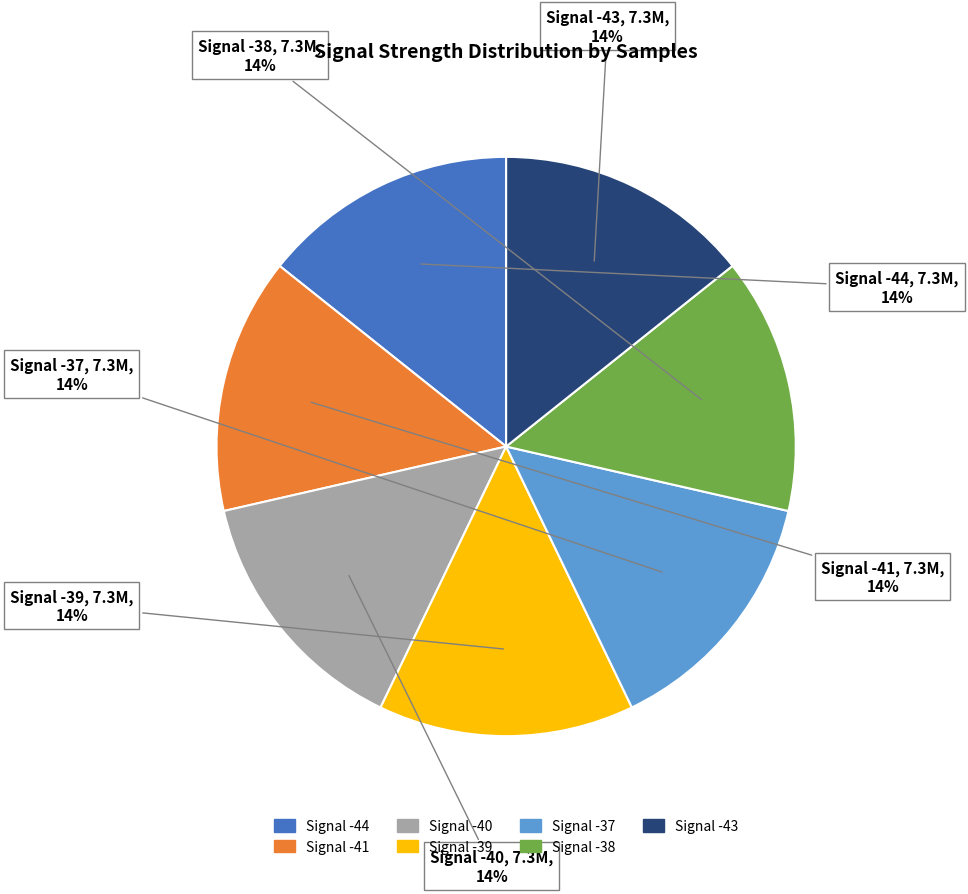

Approximately how many times larger is the value at Signal -40 compared to Signal -41?

1.0